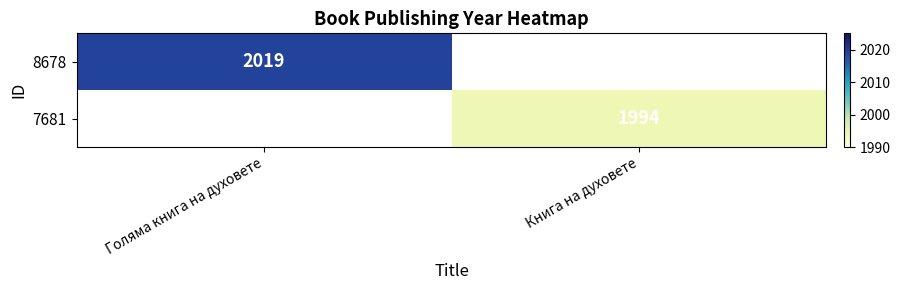

True or false: 7681 has a value of 1994 at Книга на духовете.

True